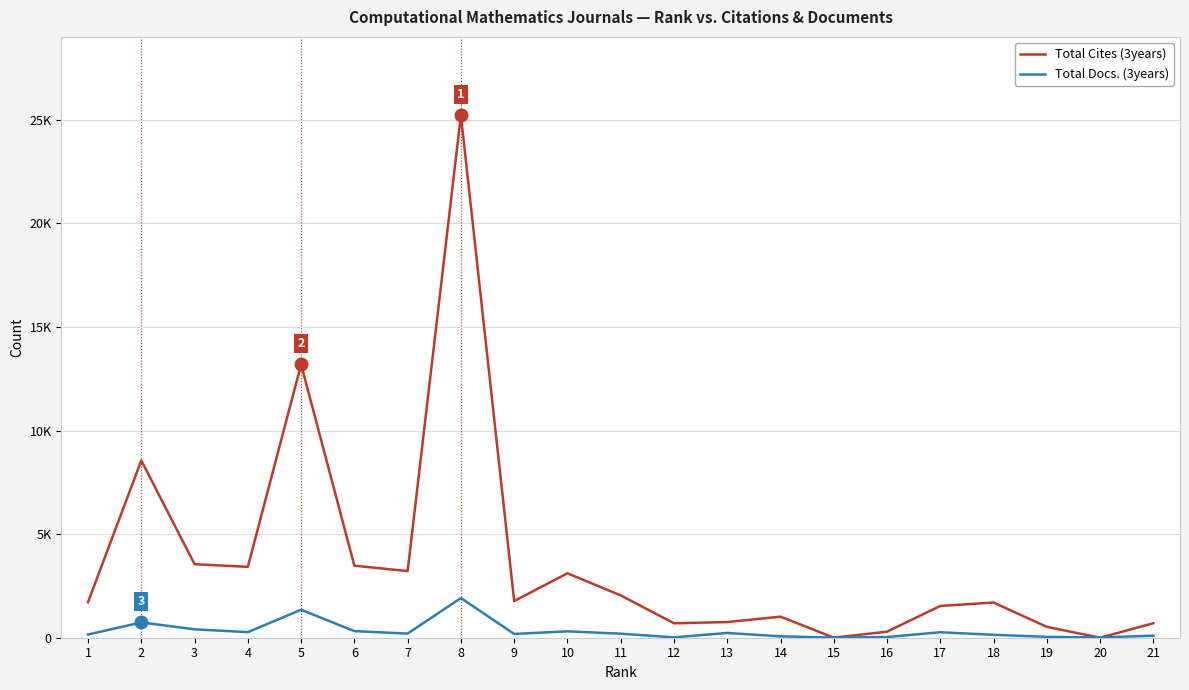

Which series changed the most between 3 and 10?

Total Cites (3years)